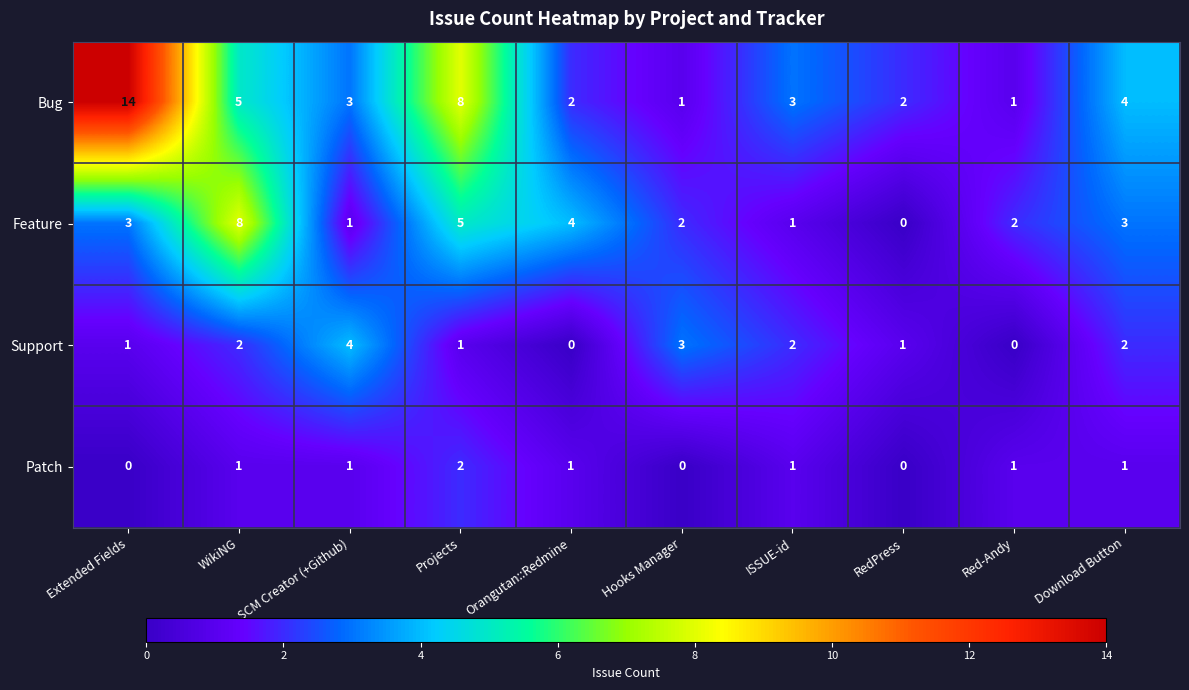

Count the Patch values in the range 0 to 1.

9